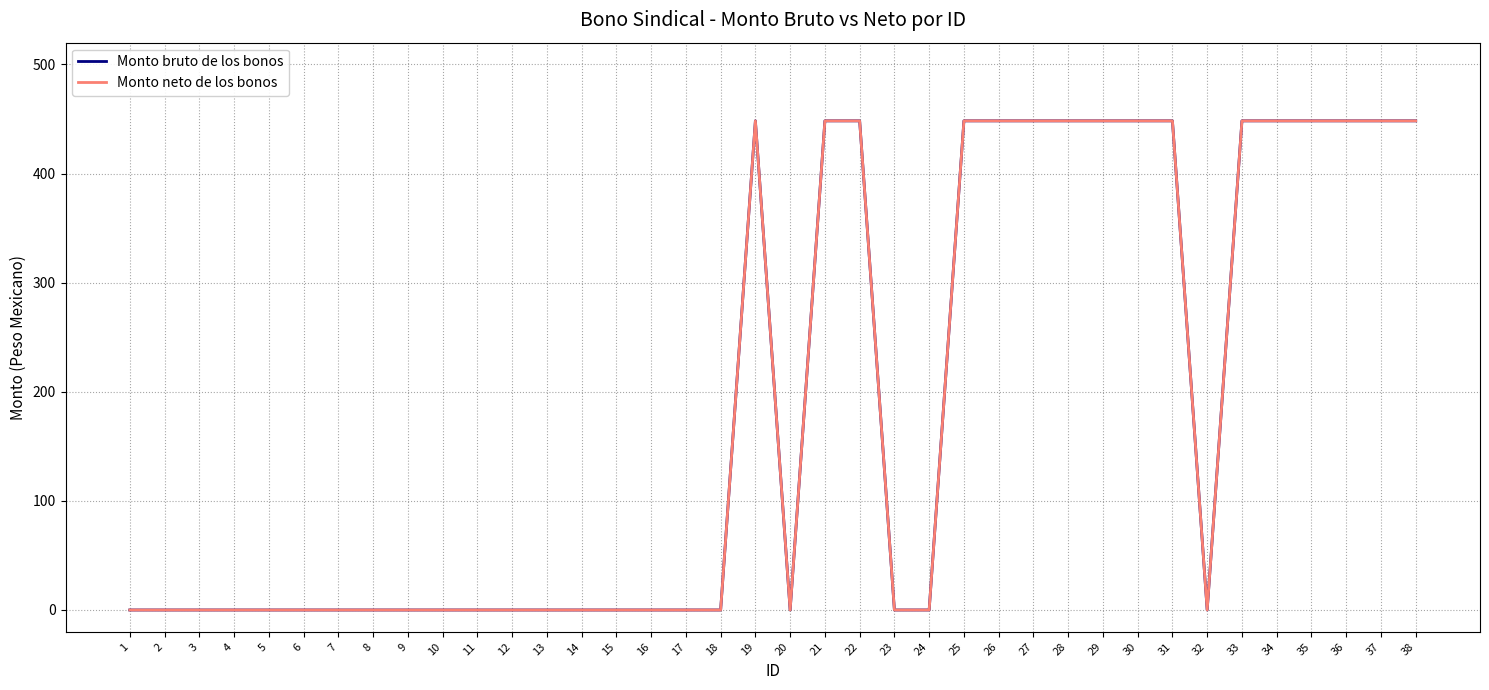

Reading left to right, list all the values displayed in this chart.

Monto bruto de los bonos: 0.0	0.0	0.0	0.0	0.0	0.0	0.0	0.0	0.0	0.0	0.0	0.0	0.0	0.0	0.0	0.0	0.0	0.0	448.3	0.0	448.3	448.3	0.0	0.0	448.3	448.3	448.3	448.3	448.3	448.3	448.3	0.0	448.3	448.3	448.3	448.3	448.3	448.3
Monto neto de los bonos: 0.0	0.0	0.0	0.0	0.0	0.0	0.0	0.0	0.0	0.0	0.0	0.0	0.0	0.0	0.0	0.0	0.0	0.0	448.3	0.0	448.3	448.3	0.0	0.0	448.3	448.3	448.3	448.3	448.3	448.3	448.3	0.0	448.3	448.3	448.3	448.3	448.3	448.3